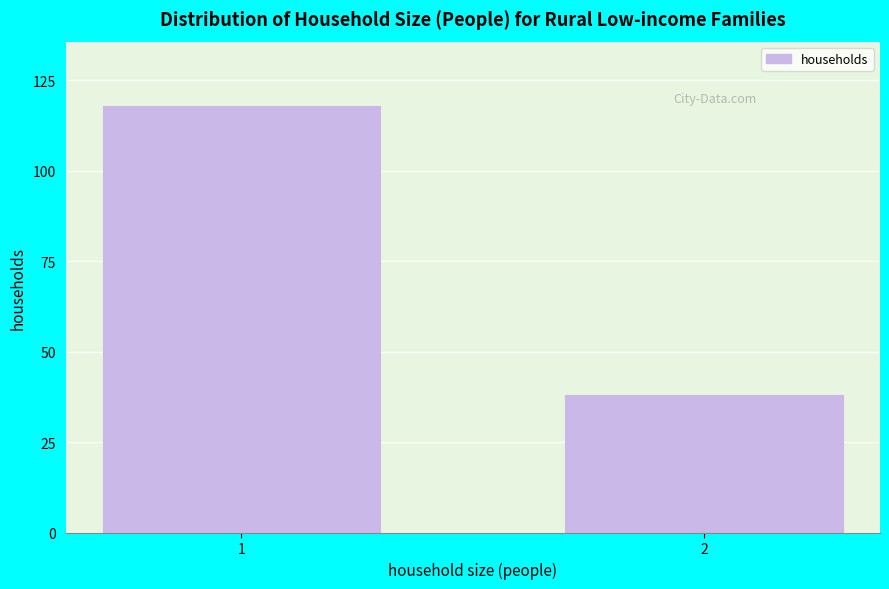

Reading left to right, extract all data points from this chart.

118	38